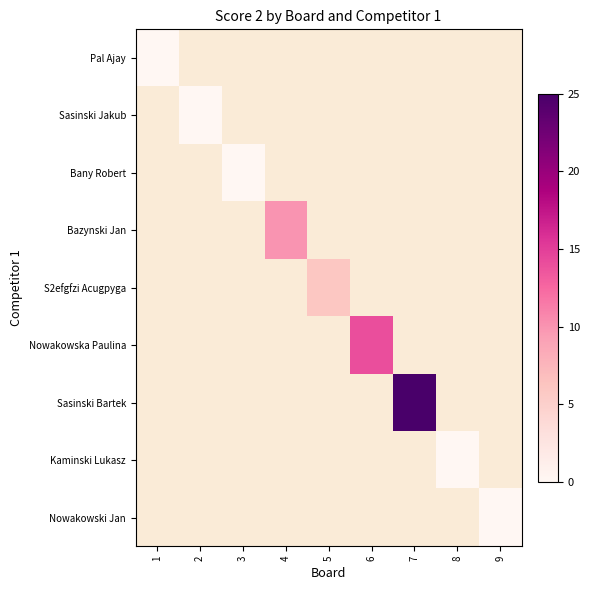

How many categories are shown in the chart?

9